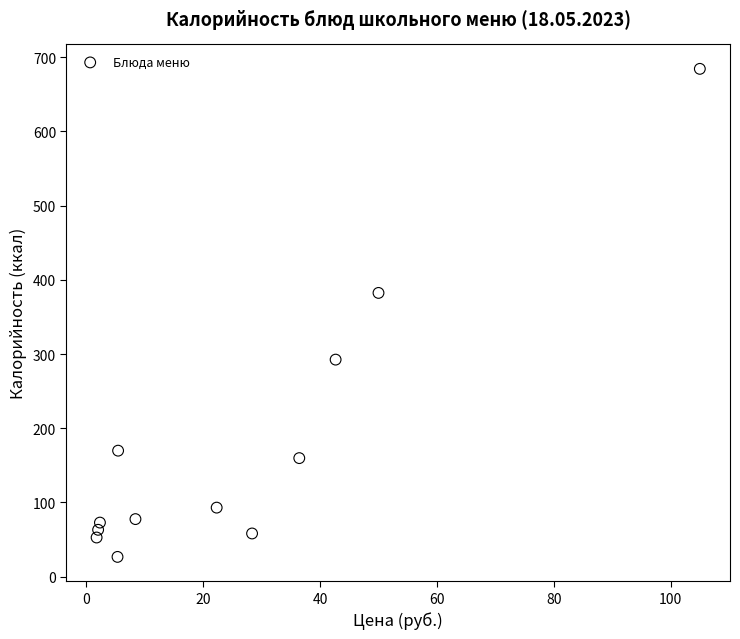

What Y value in the scatter plot is closest to 355?

382.3